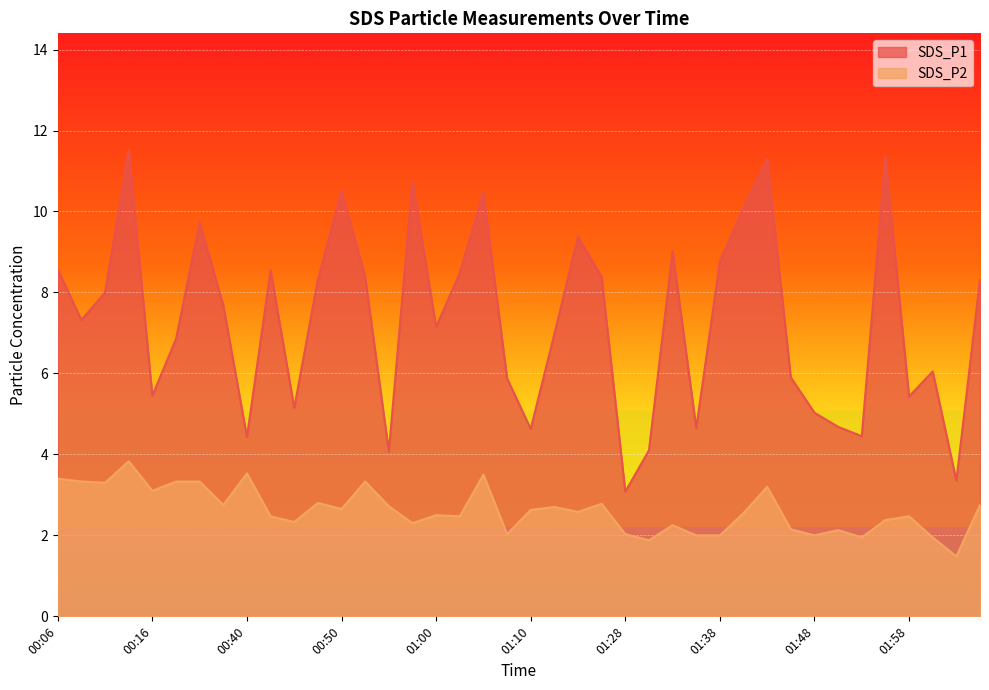

What is the sum of the SDS_P2 values at 00:19 and 01:00?

5.8